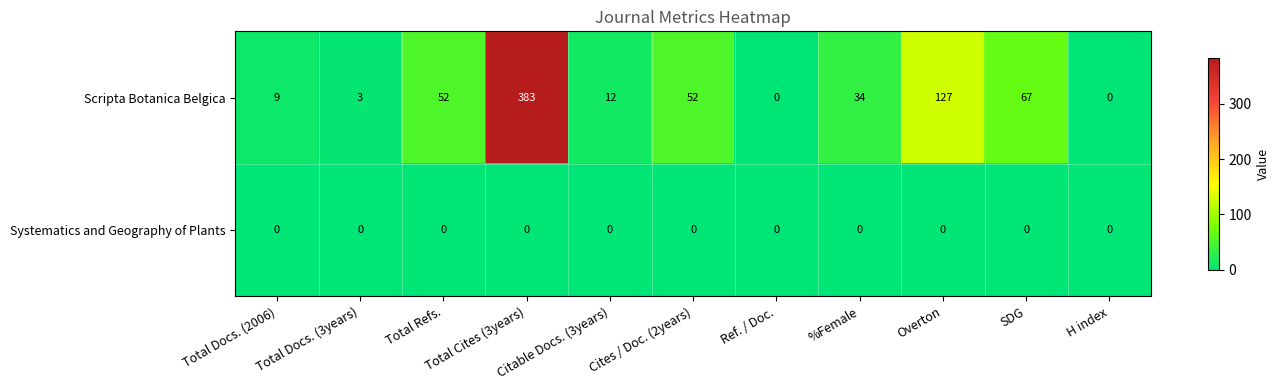

Rank the series by their maximum value, from lowest to highest.

Systematics and Geography of Plants, Scripta Botanica Belgica